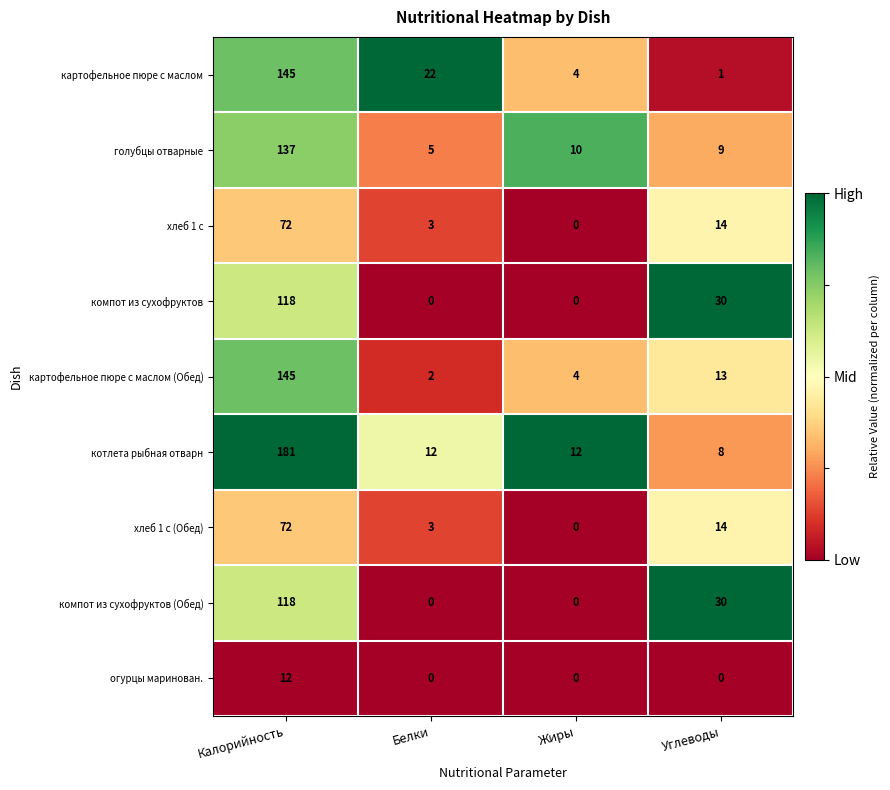

Count the компот из сухофруктов values in the range 0 to 118.

4